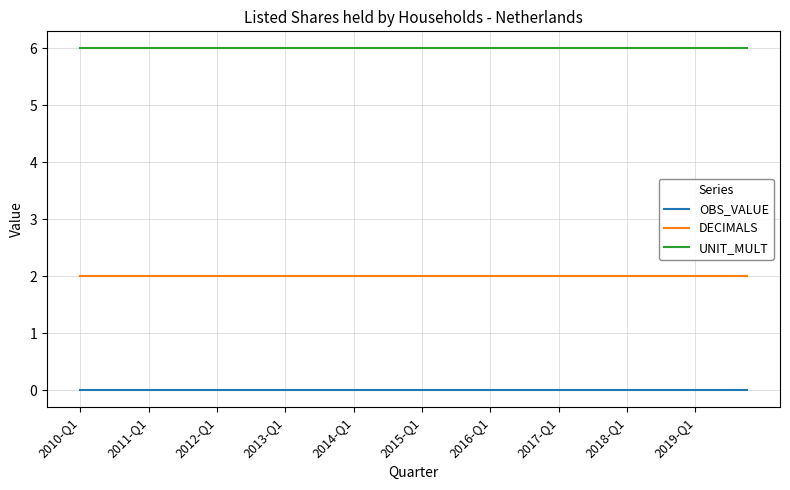

Rank the series by their average value, from highest to lowest.

UNIT_MULT, DECIMALS, OBS_VALUE